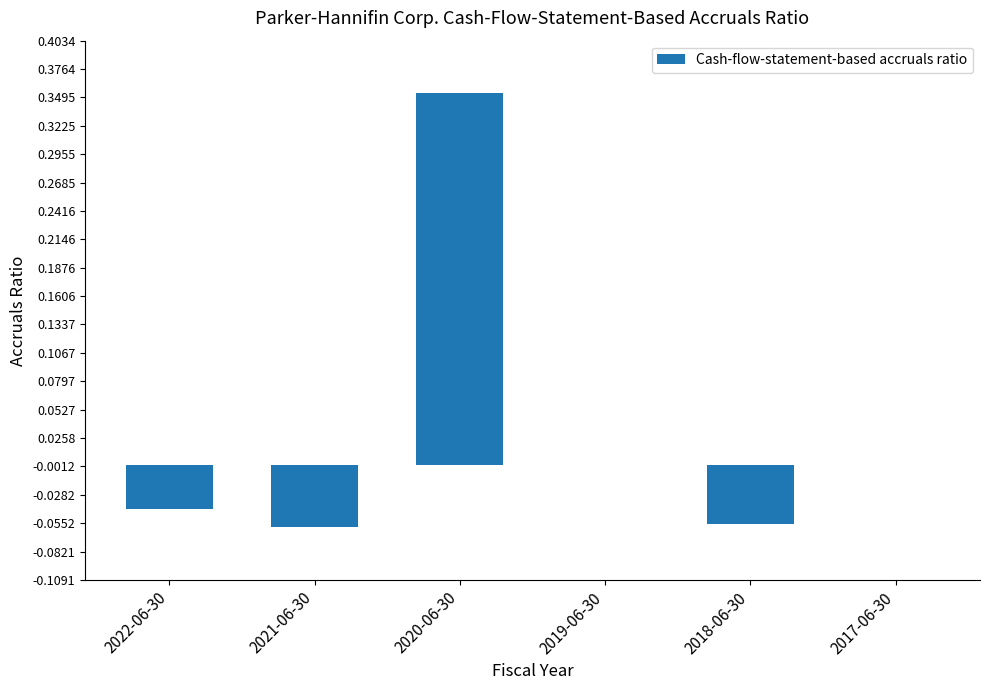

What is the sum of the values at 2020-06-30 and 2021-06-30?

0.3